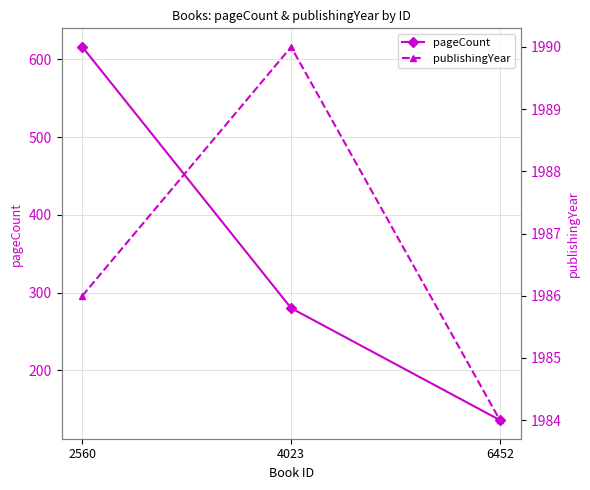

At which category is the sum across all series the highest?

2560